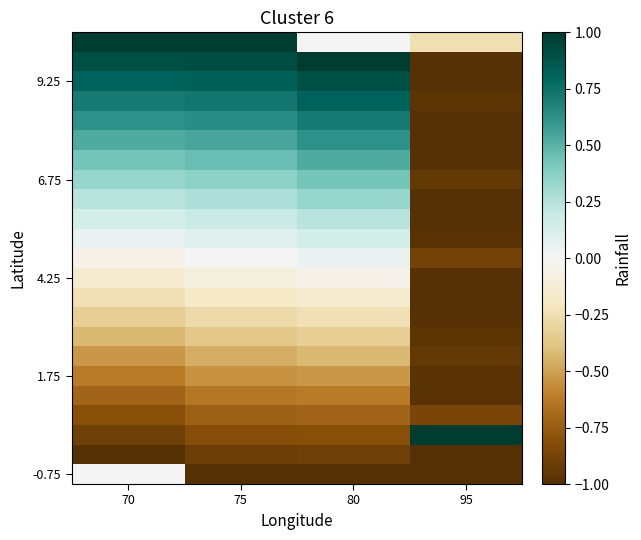

At how many categories does at least one series exceed 0?

4